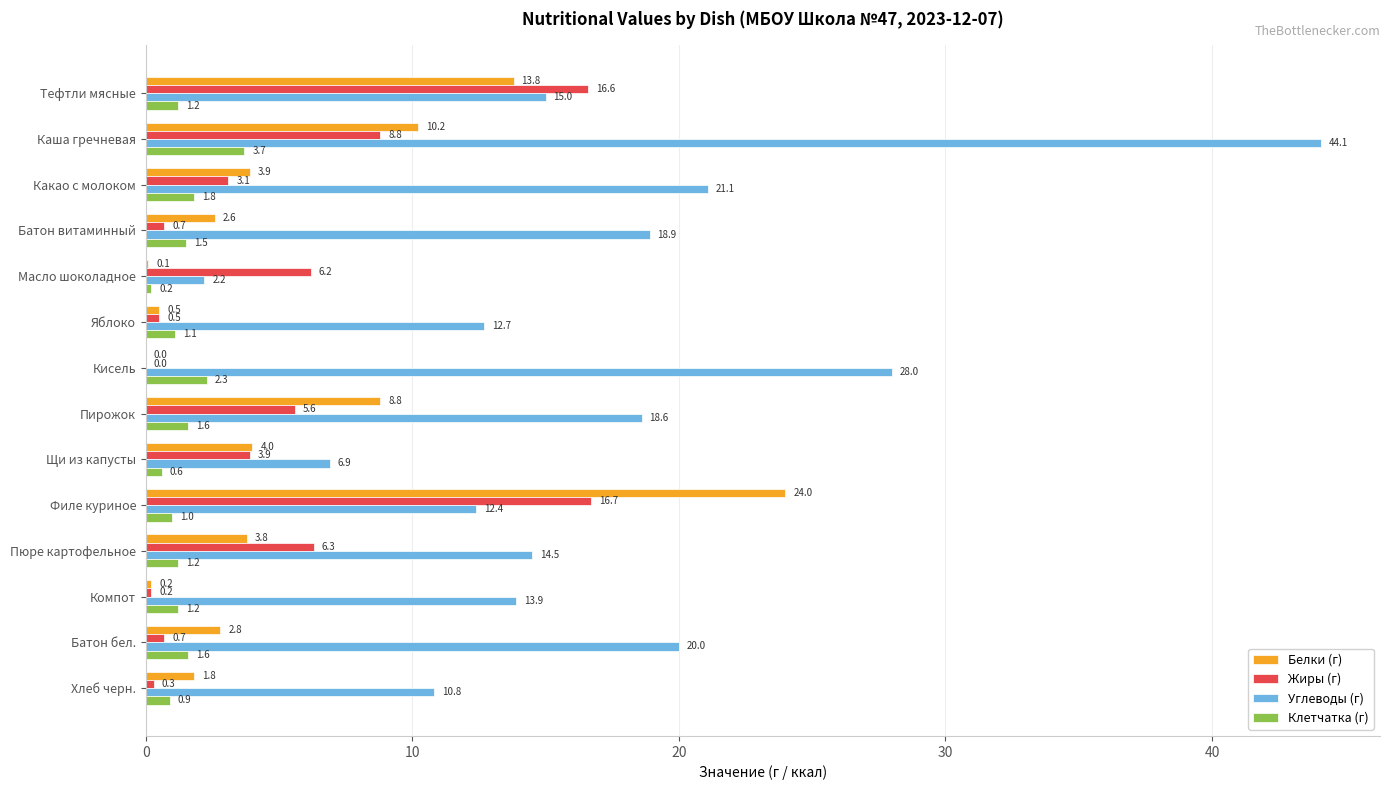

Read the Жиры (г) value at Тефтли мясные.

16.6